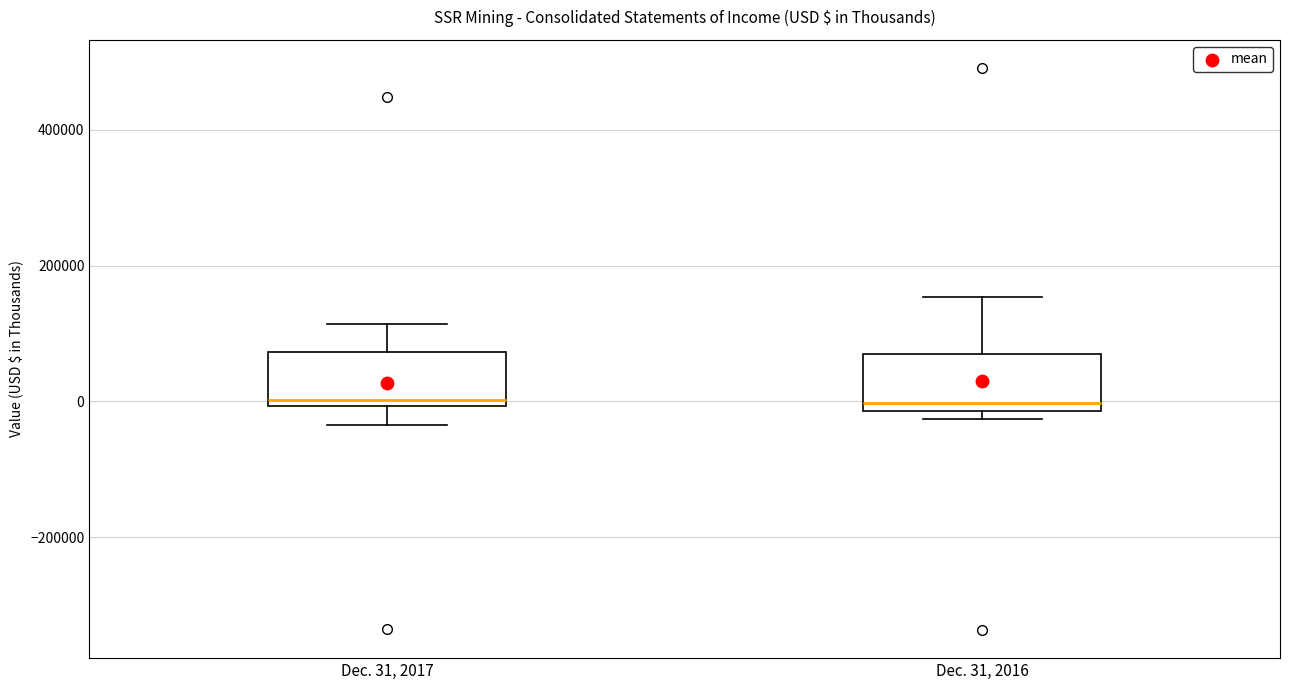

Reading left to right, transcribe this box plot: for each box, give where its median line is, the range the box spans, and where its two whiskers end, as read against the y-axis. The values are not printed on the chart, so give them approximately, as read against the axis.

Dec. 31, 2017: median 0 (just above the box's lower edge), box 0 to 80000, whiskers -40000 to 120000
Dec. 31, 2016: median 0, box -20000 to 60000, whiskers -20000 (just below the box's lower edge) to 160000